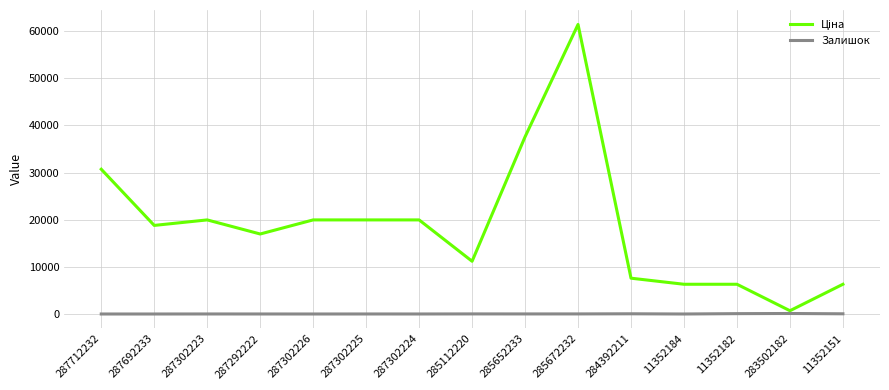

What is the spread (max minus min) of values at 283502182?

588.3